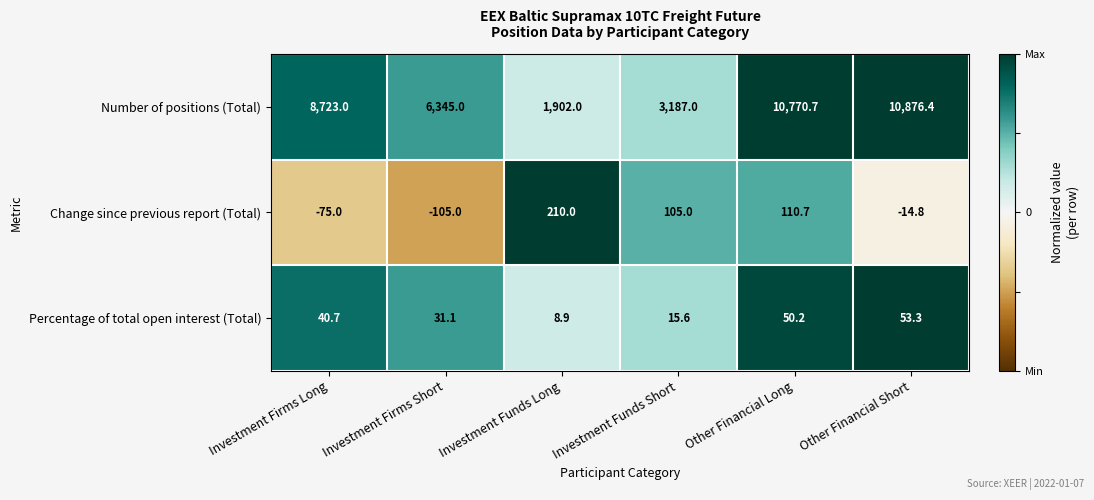

Is it true that Change since previous report (Total) equals -24.1 at Other Financial Short?

False